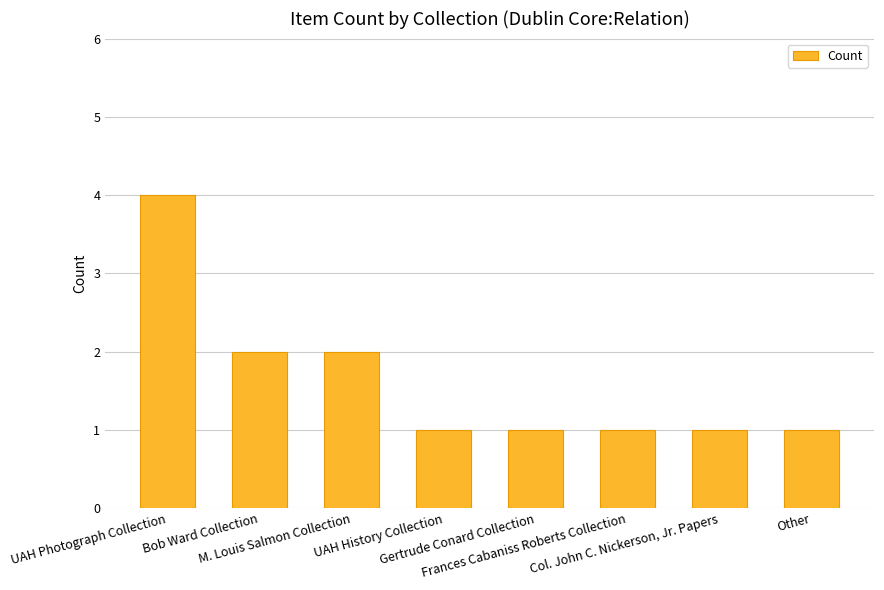

What is the label of the 1st bar from the left?

UAH Photograph Collection